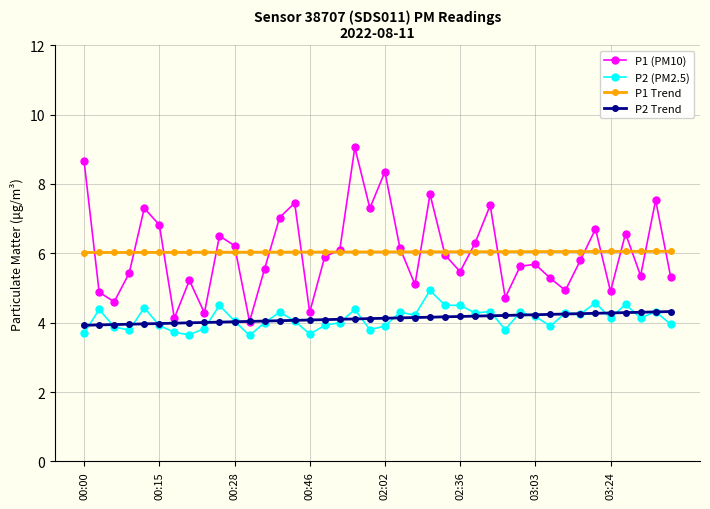

What are all the series names shown in the legend?

P1 (PM10), P2 (PM2.5), P1 Trend, P2 Trend